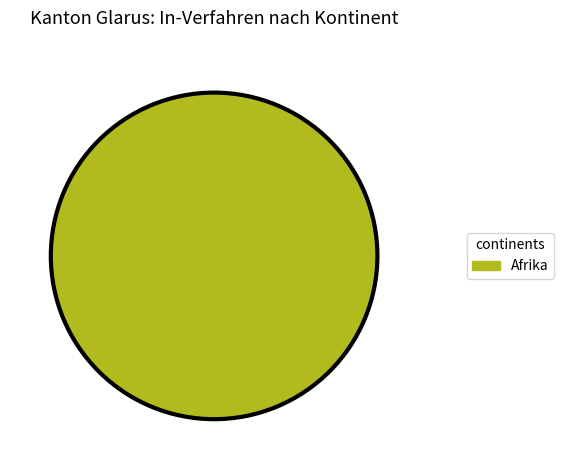

Is there a majority slice in this chart?

Yes